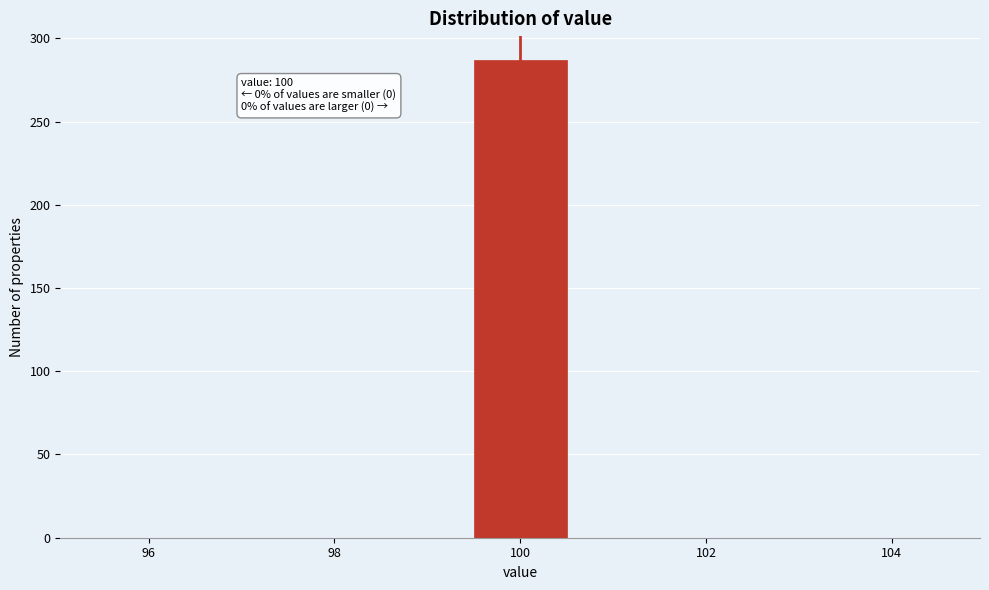

Over which range of the x-axis is the bar tallest?

99.5 to 100.5